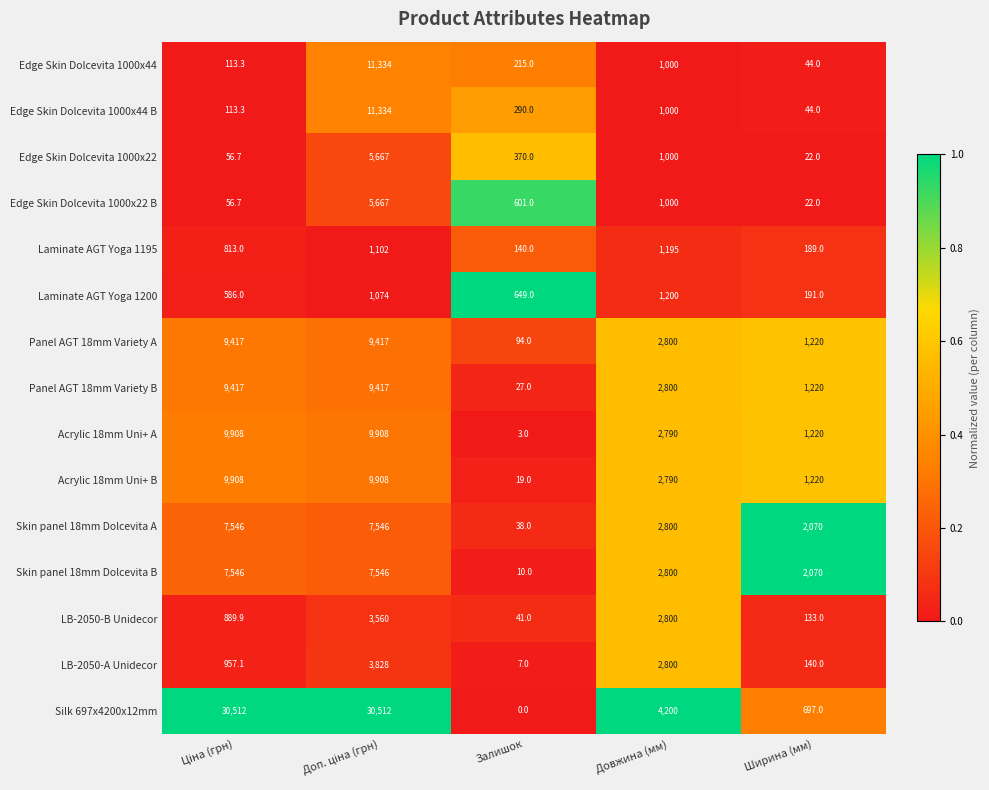

Where is Acrylic 18mm Uni+ B nearest to the value 4963?

Довжина (мм)